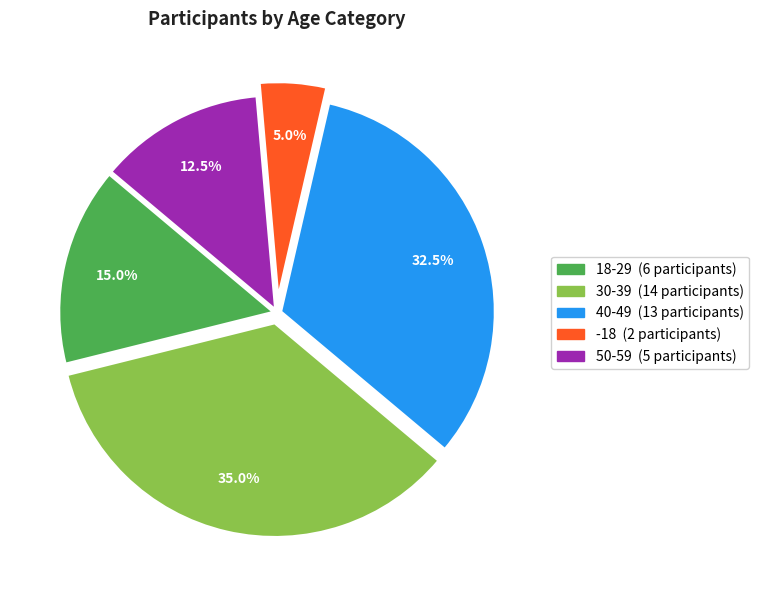

Does any single category account for the majority?

No